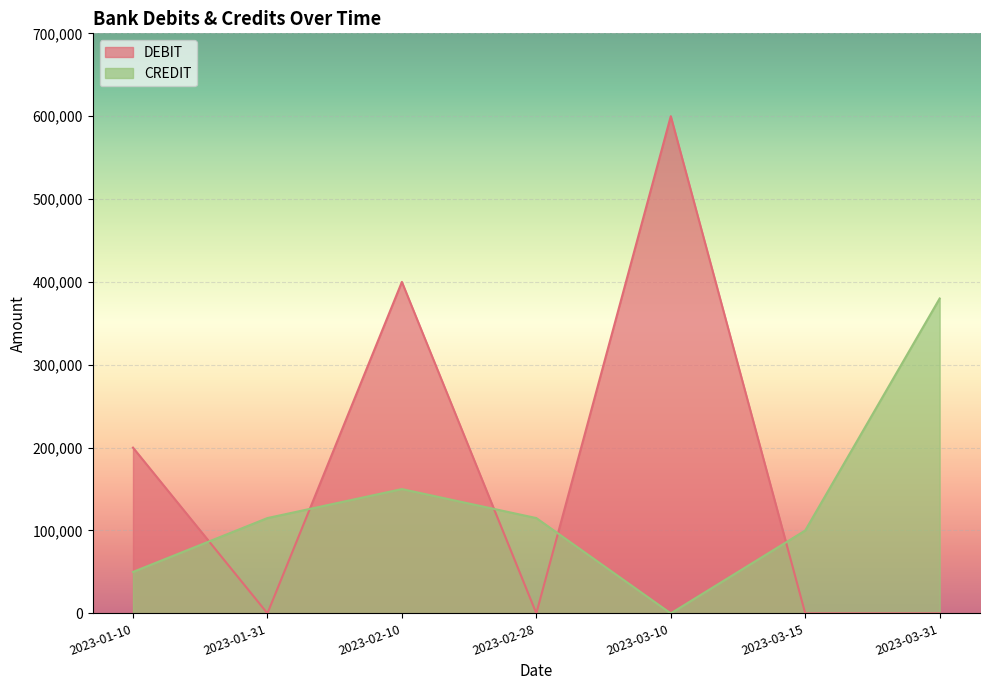

Which series has the largest total across all categories?

DEBIT